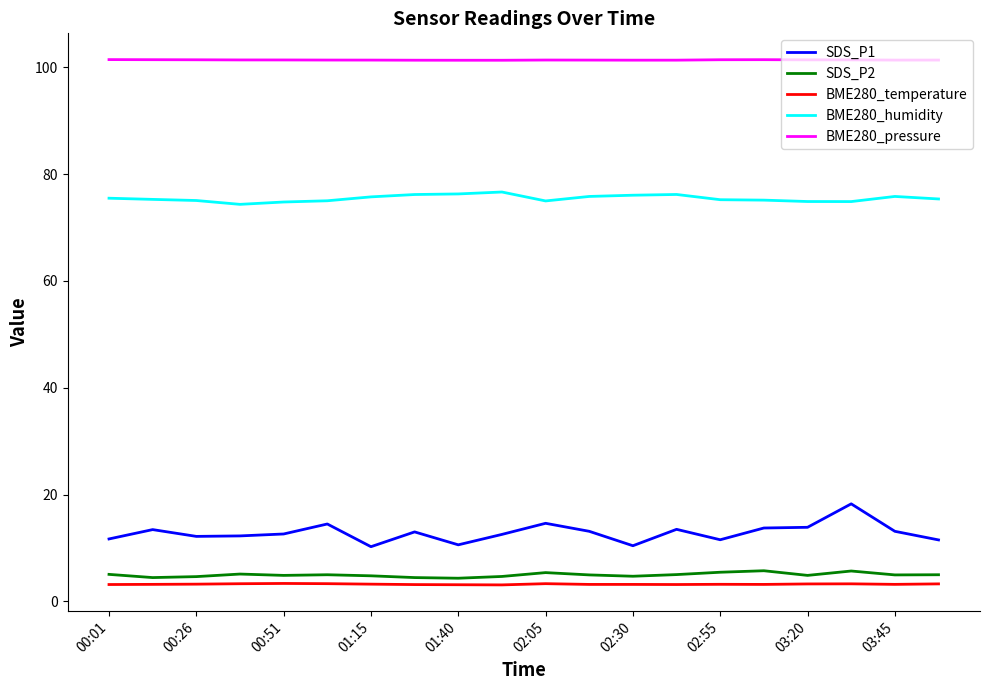

True or false: SDS_P1 and BME280_temperature intersect in this chart.

False